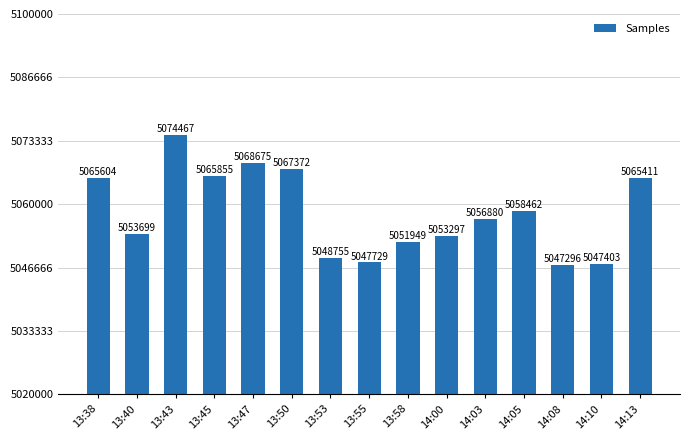

Reading left to right, list all the values displayed in this chart.

5065604	5053699	5074467	5065855	5068675	5067372	5048755	5047729	5051949	5053297	5056880	5058462	5047296	5047403	5065411